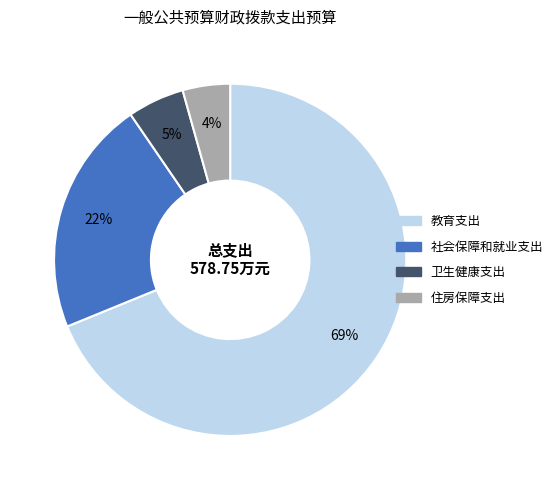

Combined, do 教育支出 and 卫生健康支出 account for over 50%?

Yes